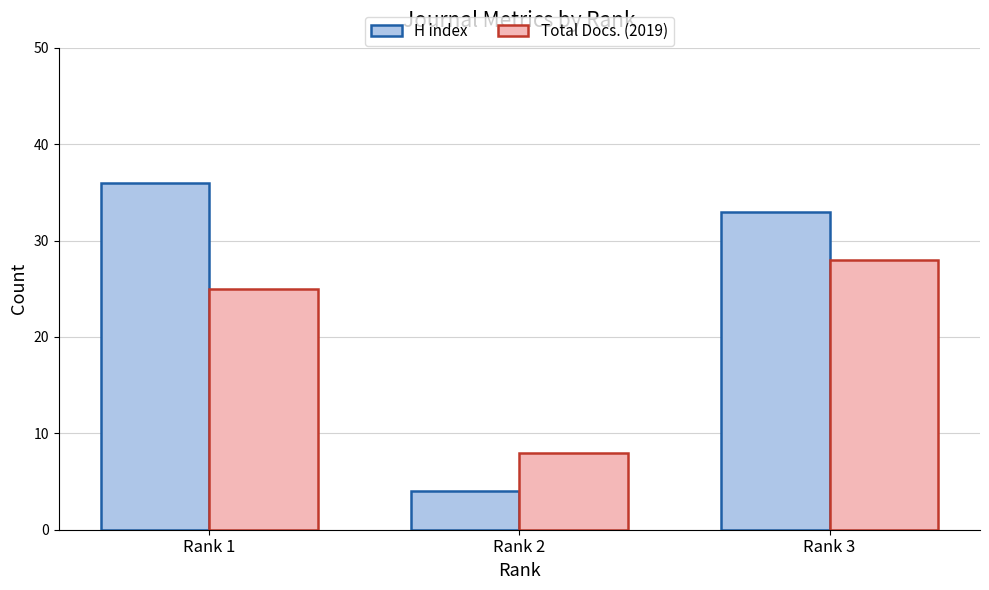

Reading left to right, extract all data points from this chart.

H index: 36	4	33
Total Docs. (2019): 25	8	28